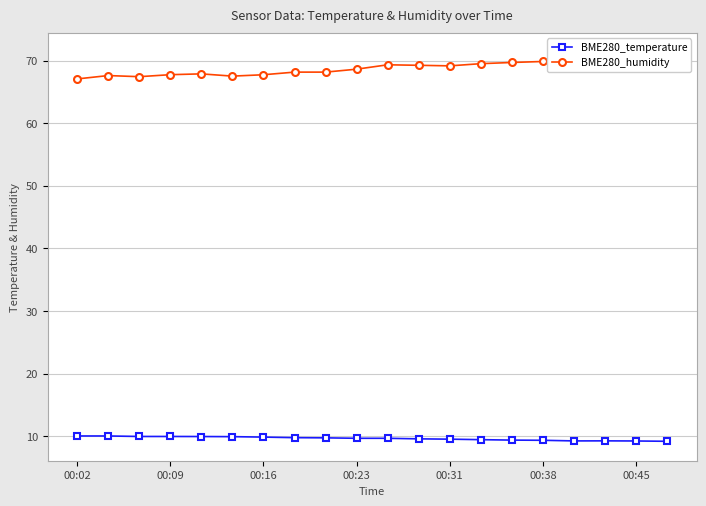

Is the value of BME280_temperature at 11 greater than the value of BME280_humidity at 7?

No